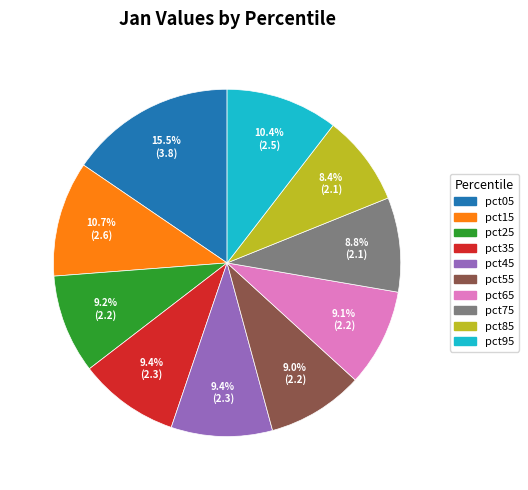

Which slice is the largest?

pct05